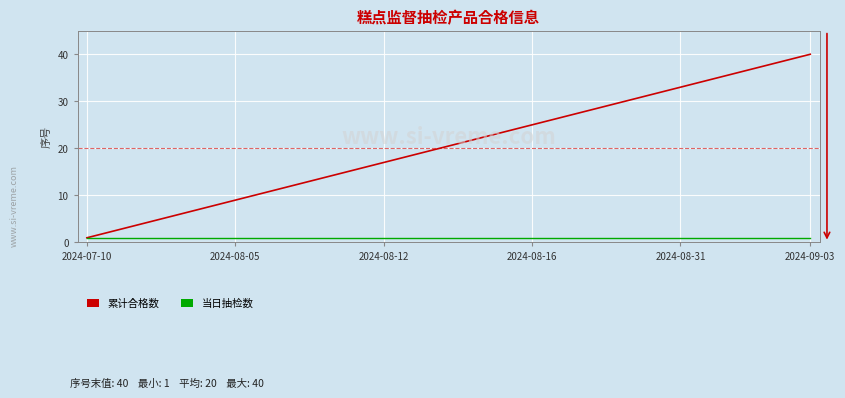

Which series has the largest total across all categories?

累计合格数